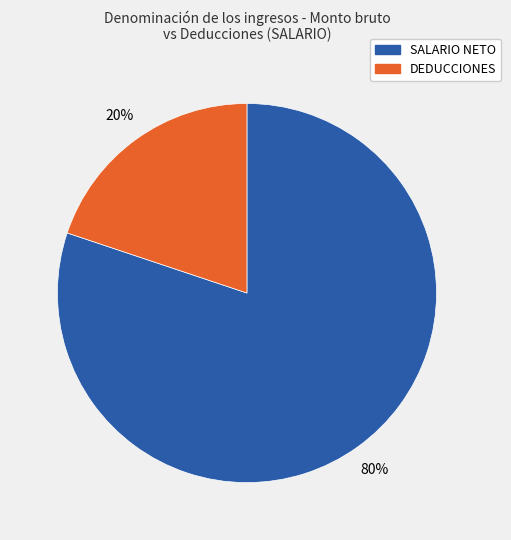

To the nearest percent, what is the difference between the largest and smallest slice percentages?

60%